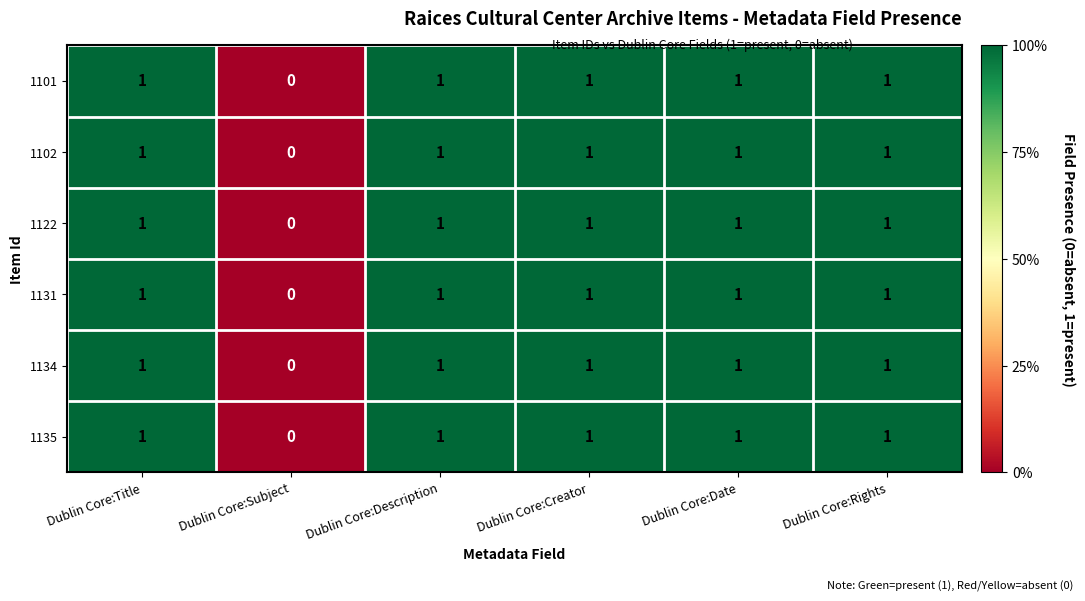

Which category has the lowest value across all series?

Dublin Core:Subject